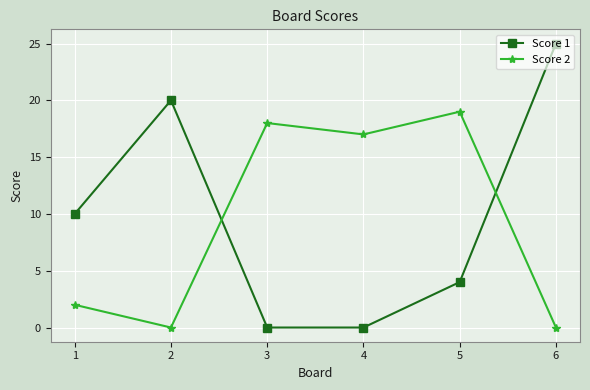

How many data points in Score 1 are less than 10?

3